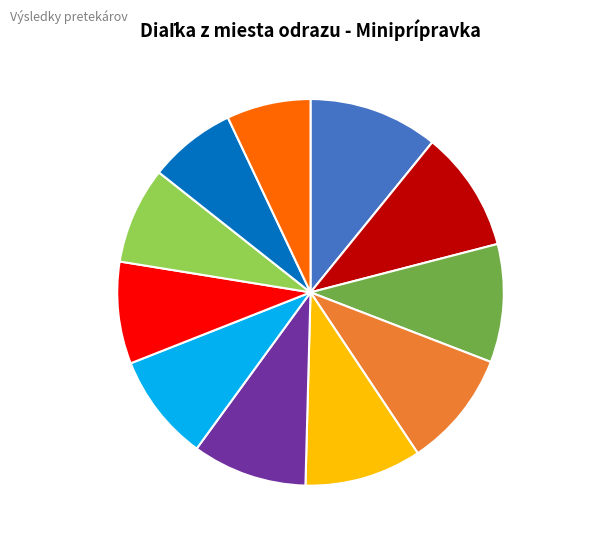

Approximately how many times larger is the value at Reguli Jakub compared to Schmidtmayer Leo?

0.7